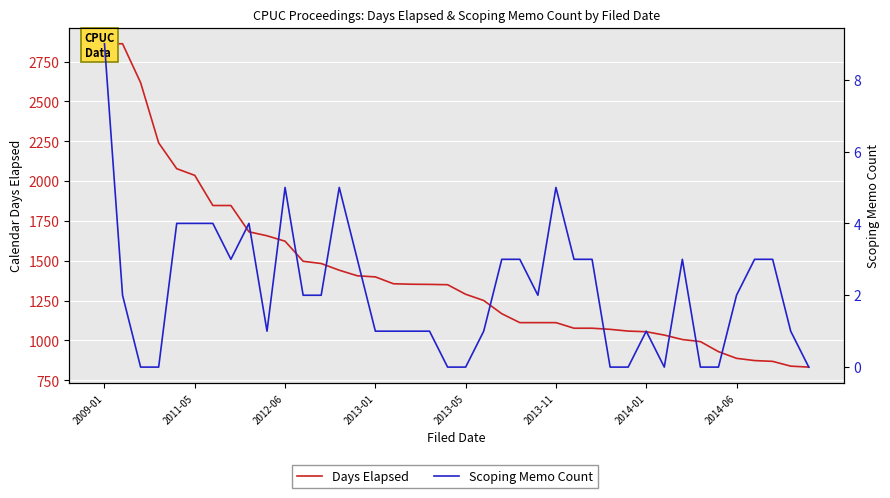

Reading left to right, what are all the values shown in this chart?

Days Elapsed: 2862	2862	2618	2240	2078	2036	1847	1847	1682	1657	1623	1497	1483	1441	1406	1399	1356	1353	1352	1350	1290	1251	1168	1112	1112	1112	1077	1077	1070	1059	1055	1034	1006	993	930	888	874	869	839	833
Scoping Memo Count: 9	2	0	0	4	4	4	3	4	1	5	2	2	5	3	1	1	1	1	0	0	1	3	3	2	5	3	3	0	0	1	0	3	0	0	2	3	3	1	0